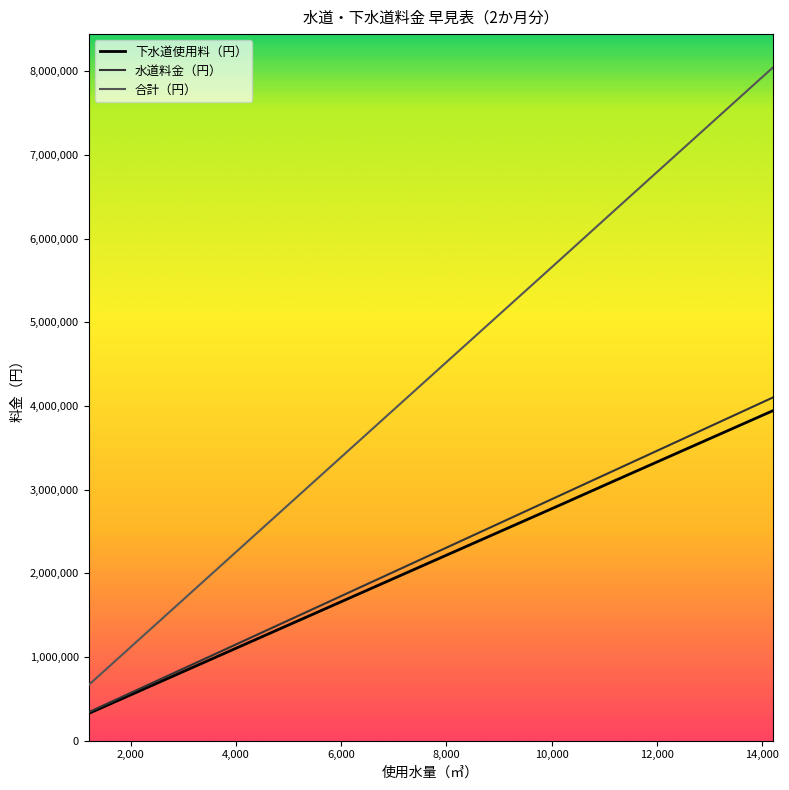

True or false: 合計（円） and 下水道使用料（円） intersect in this chart.

False